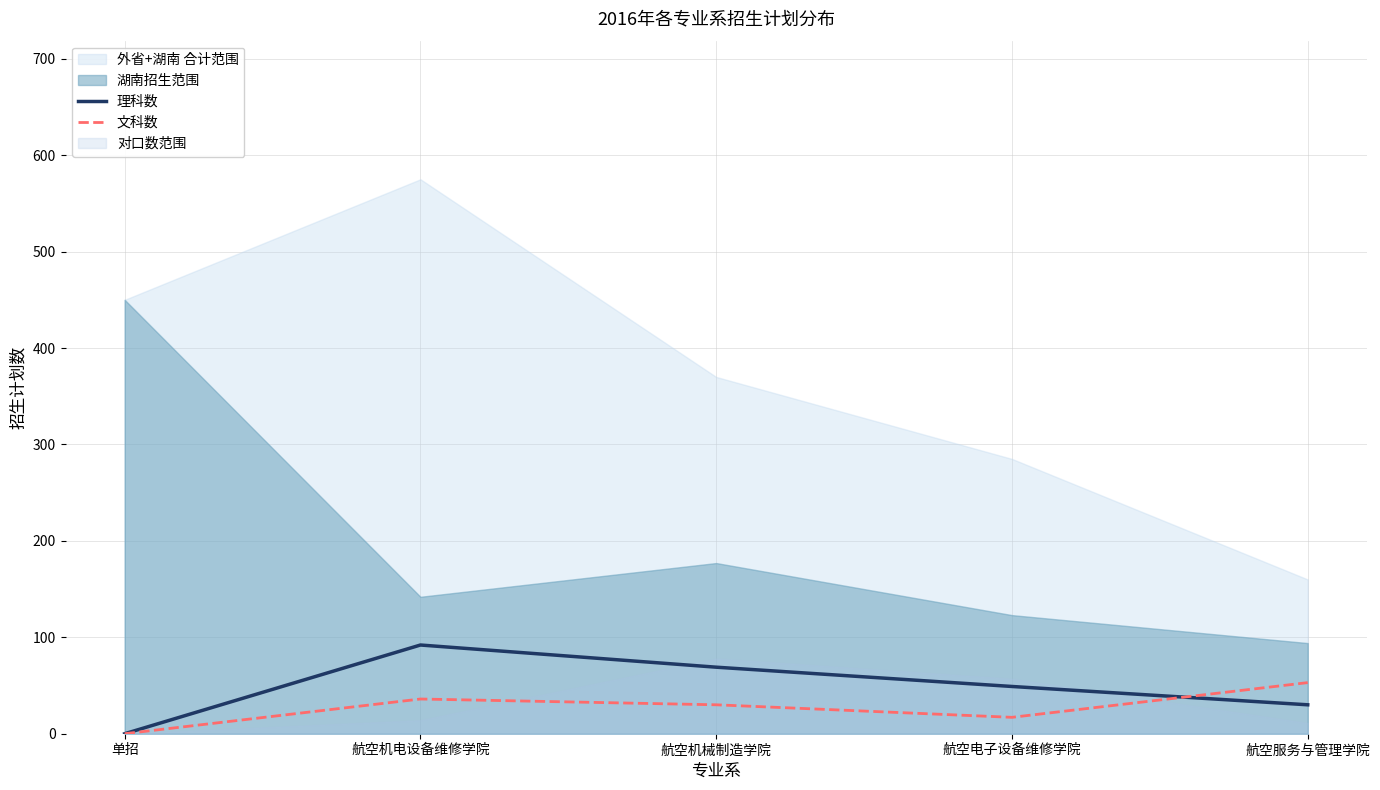

Which series changed the most between 航空机械制造学院 and 航空服务与管理学院?

理科数